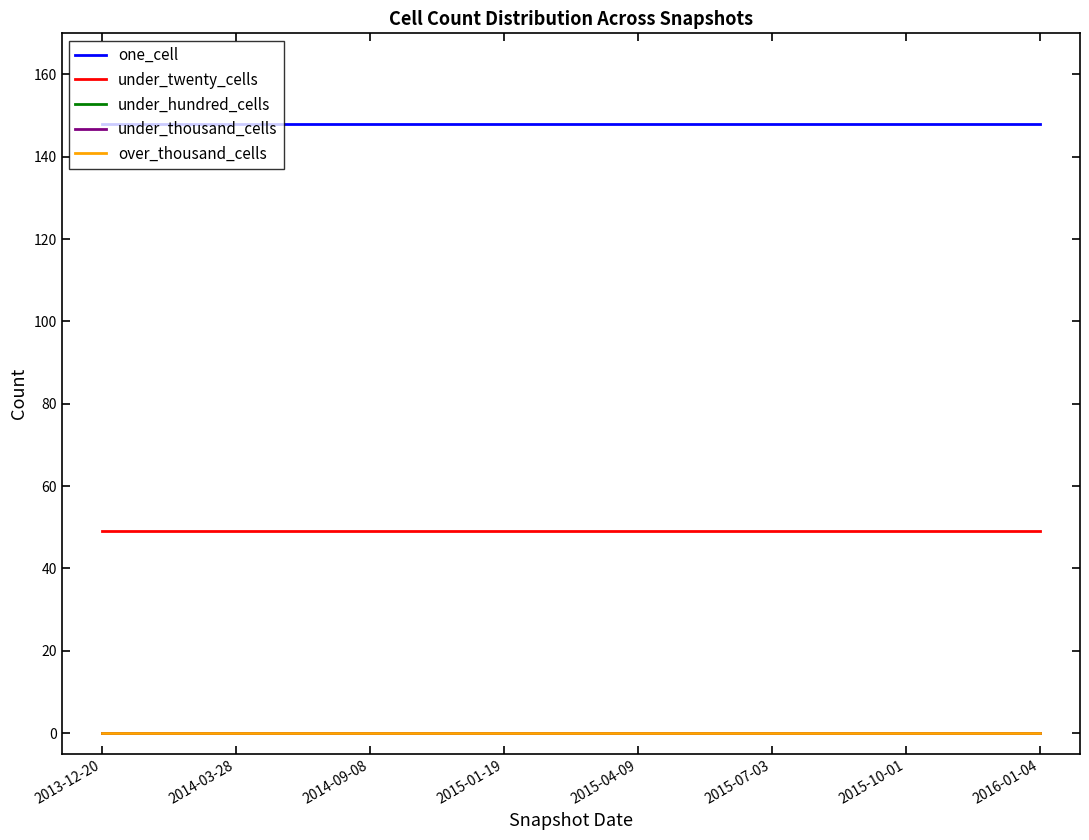

True or false: one_cell and under_twenty_cells cross at least once.

False